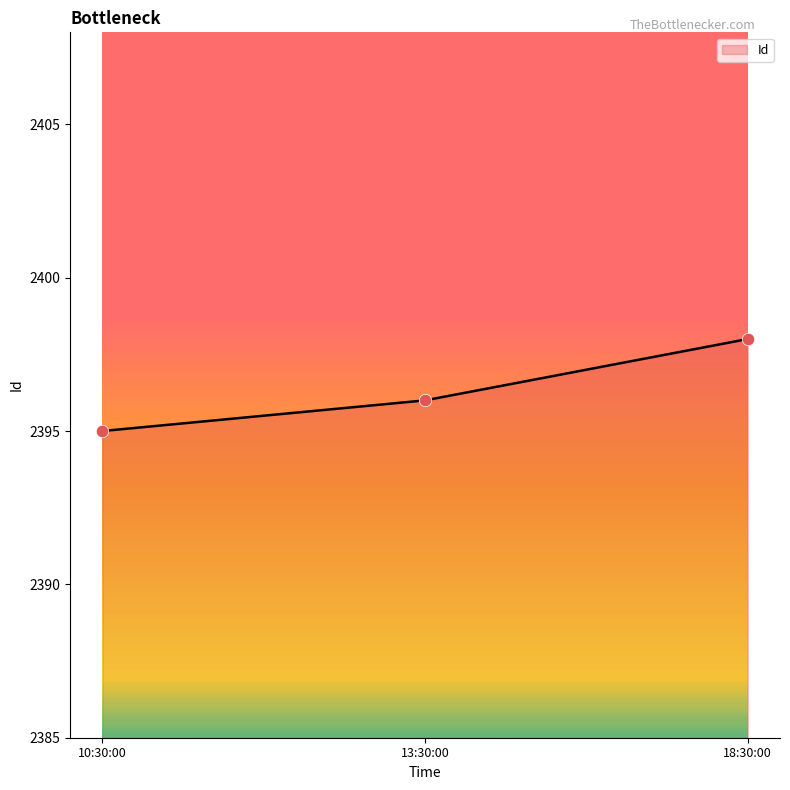

What is the ratio of the value at 18:30:00 to the value at 13:30:00?

1.0